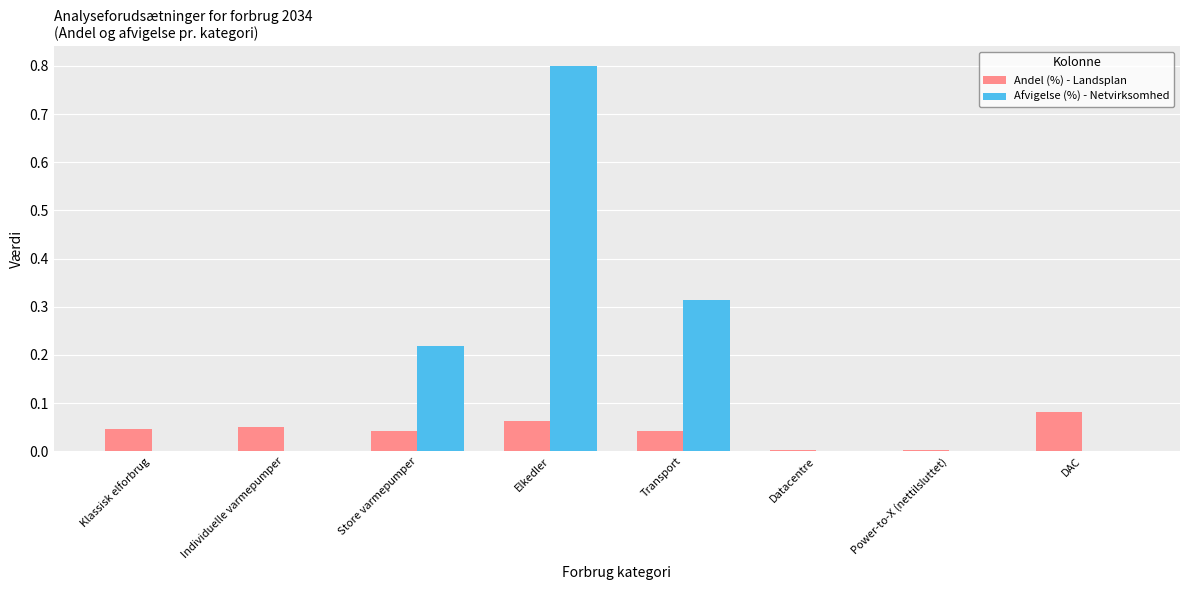

Is the value of Afvigelse (%) - Netvirksomhed at Store varmepumper greater than the value of Andel (%) - Landsplan at Datacentre?

Yes